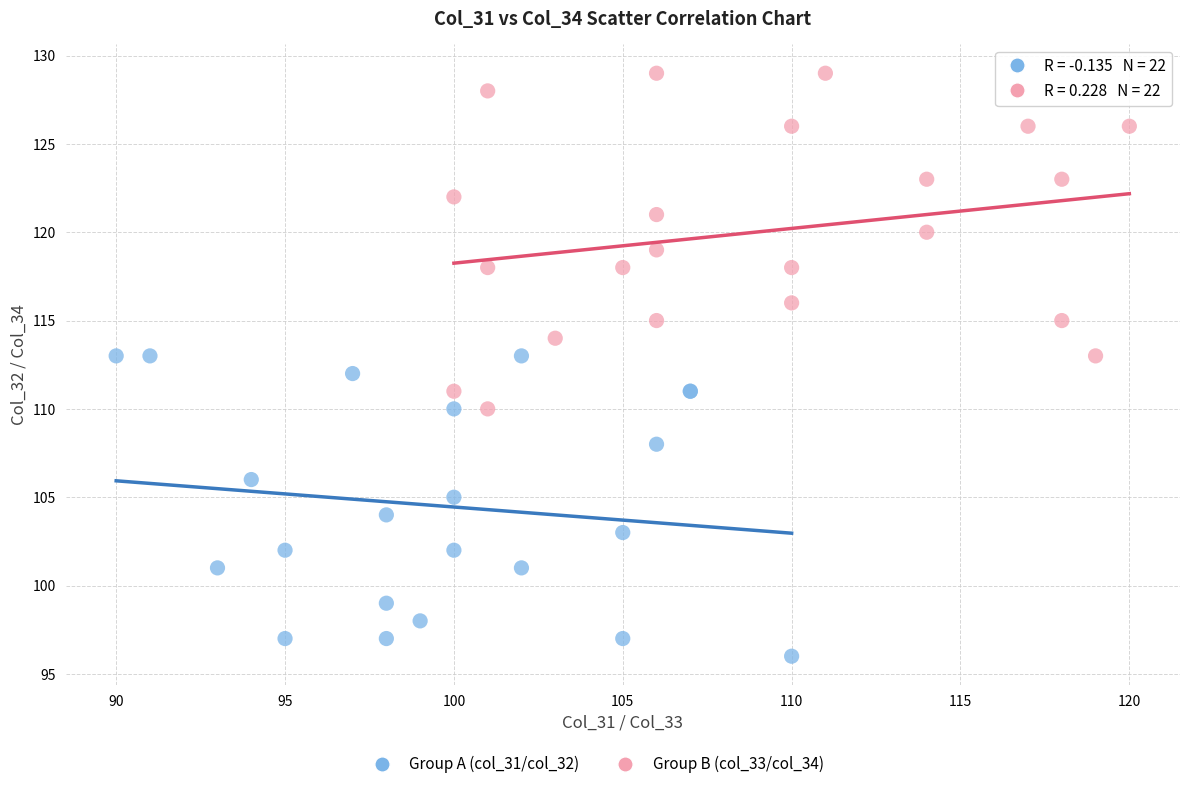

Which series reaches the maximum Y coordinate?

Group B (col_33/col_34)